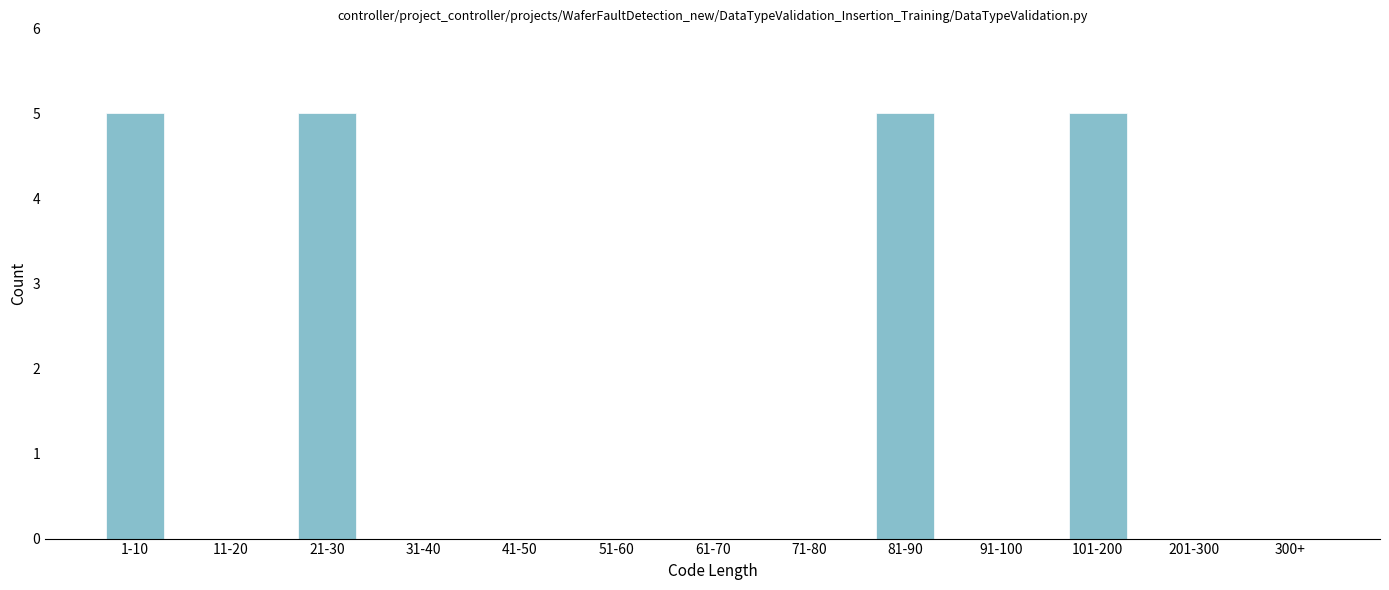

Reading left to right, what are all the values shown in this chart?

1-10=5	11-20=0	21-30=5	31-40=0	41-50=0	51-60=0	61-70=0	71-80=0	81-90=5	91-100=0	101-200=5	201-300=0	300+=0